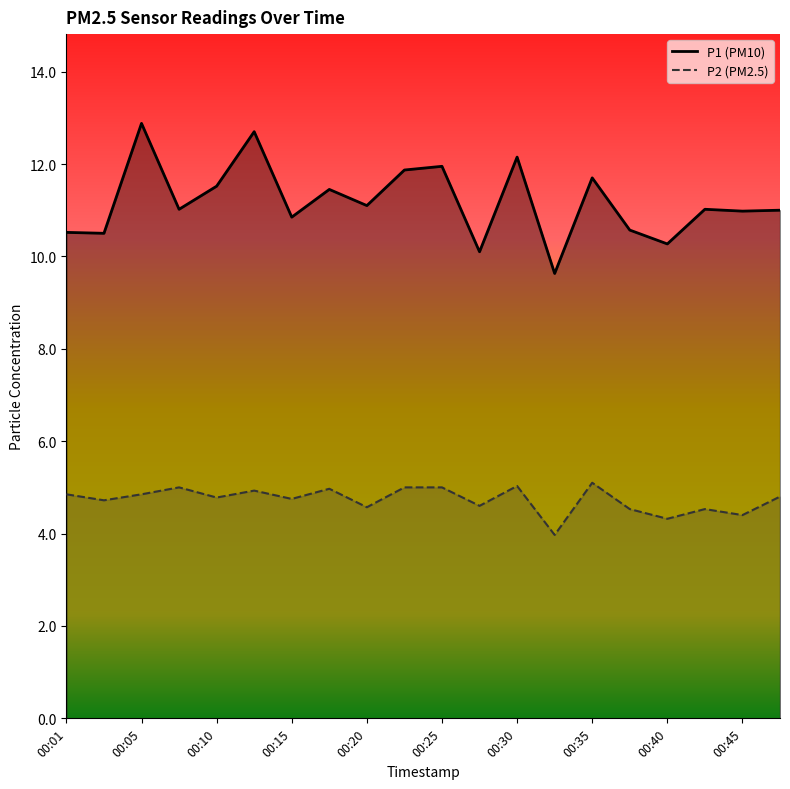

Which series has the largest range (max minus min)?

P1